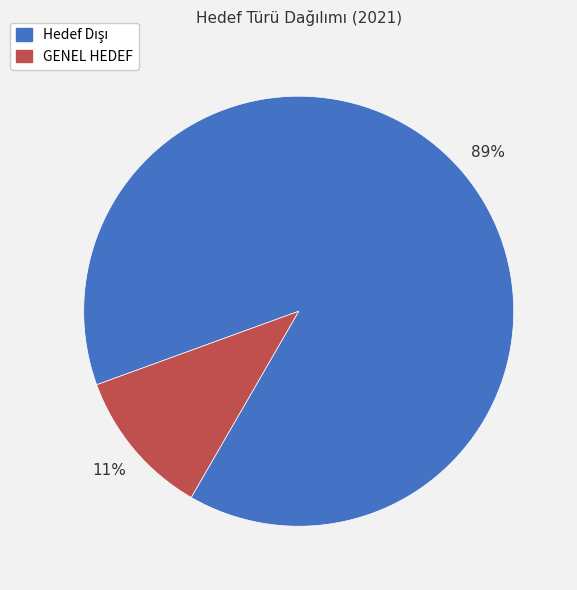

Does GENEL HEDEF represent more than half of the total?

No